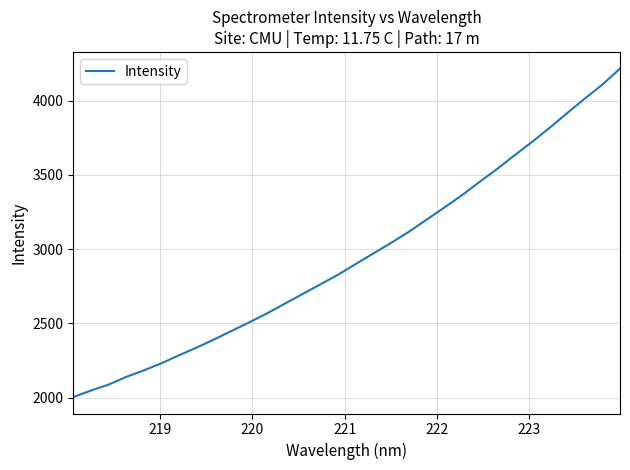

What is the maximum value shown in the chart?

4215.6